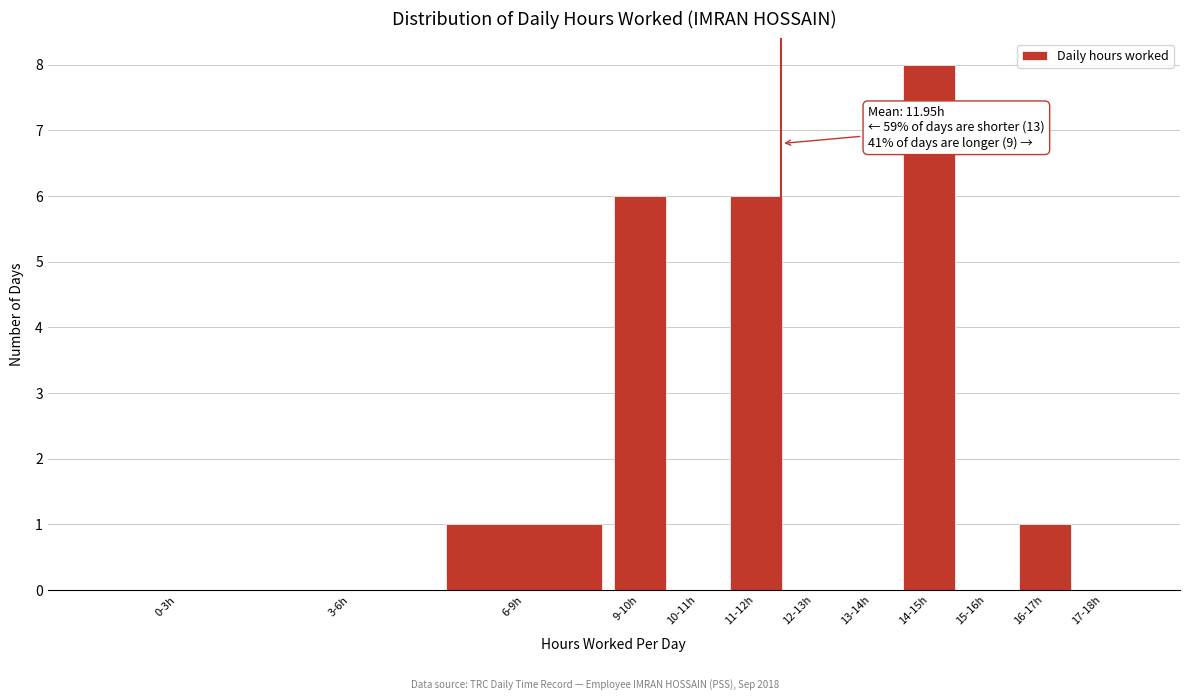

Is it true that the value at 16-17h is 1?

True